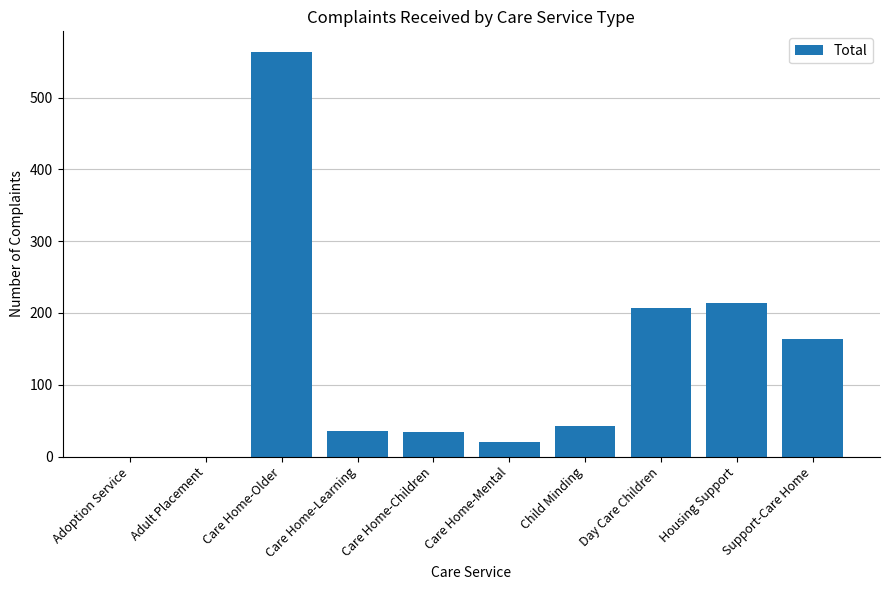

What is the sum of the values at Child Minding and Housing Support?

256